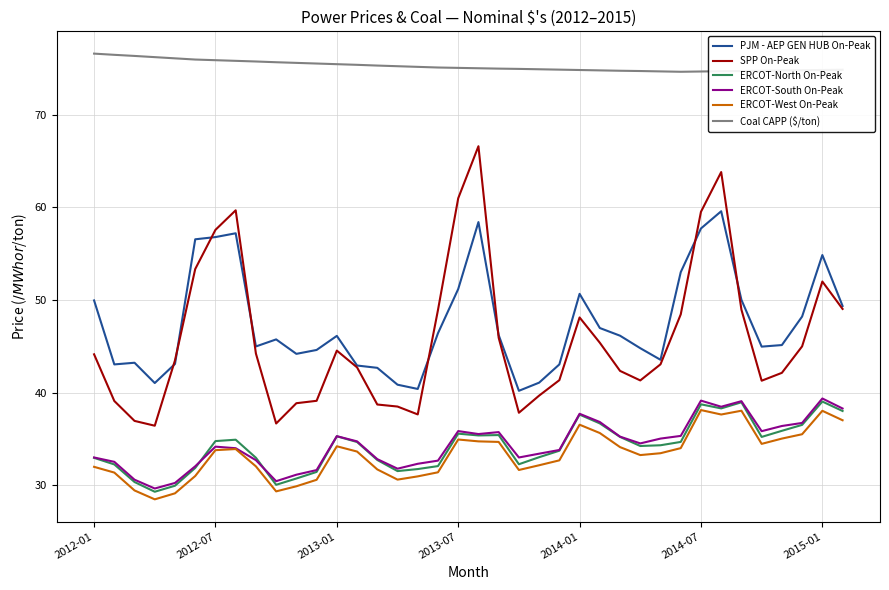

What is the minimum value for ERCOT-North On-Peak?

29.3